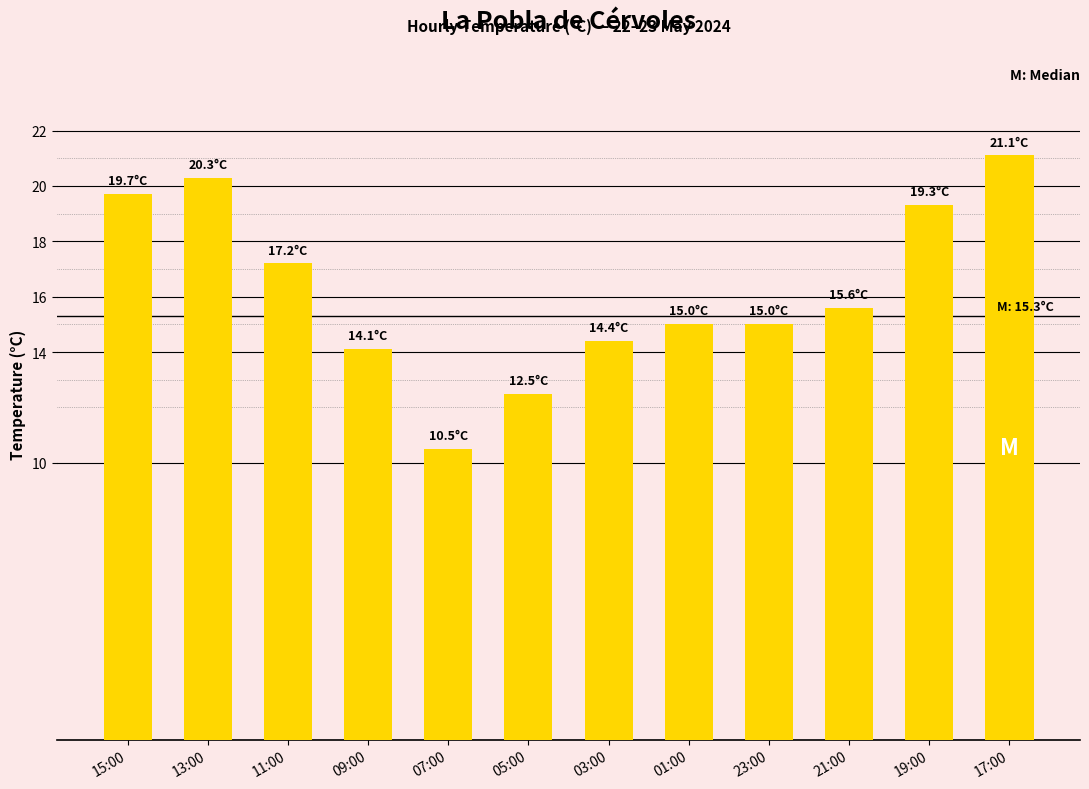

What is the average value?

16.2